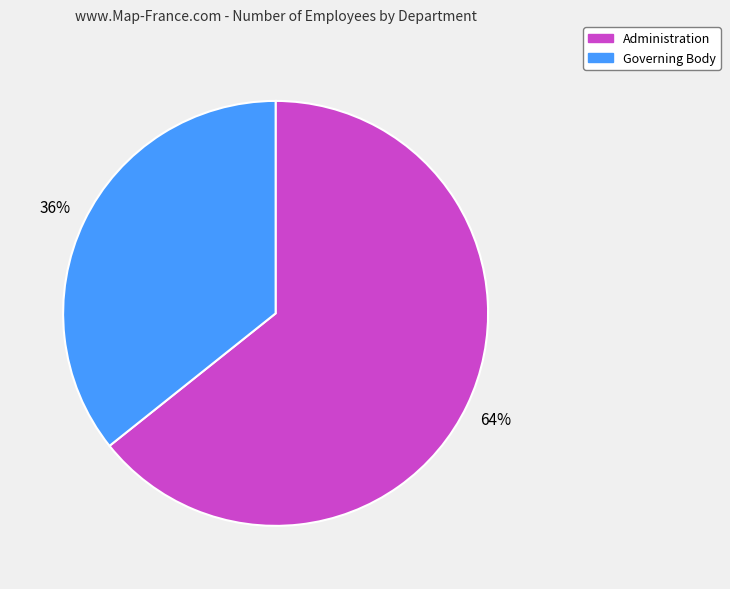

Does Governing Body account for over 50% of the chart?

No